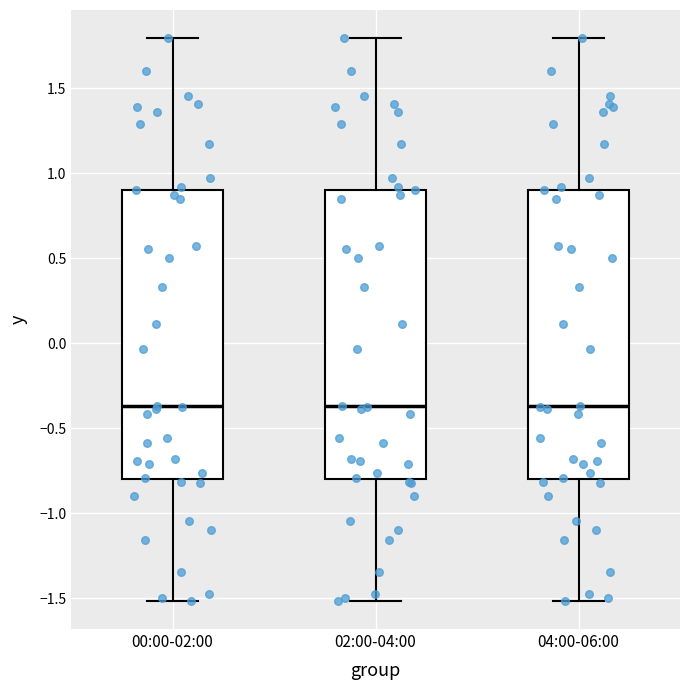

Where is the upper edge of the box for 00:00-02:00 on the y-axis? The values are not printed on the chart, so give them approximately, as read against the axis.

0.90